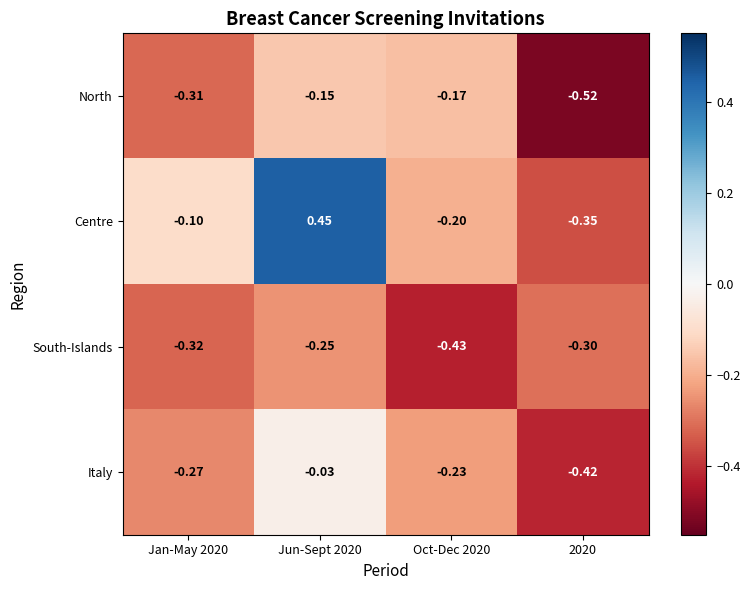

Which series has the widest spread of values?

Centre